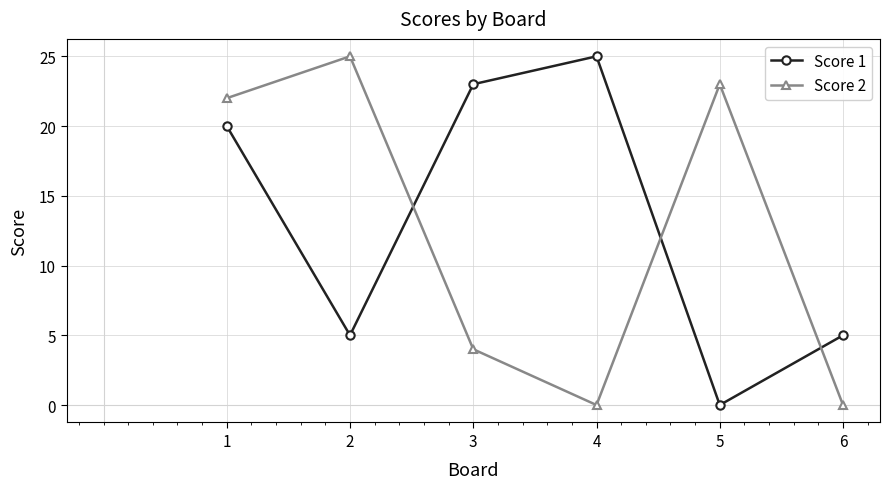

Where is Score 2 nearest to the value 12?

3